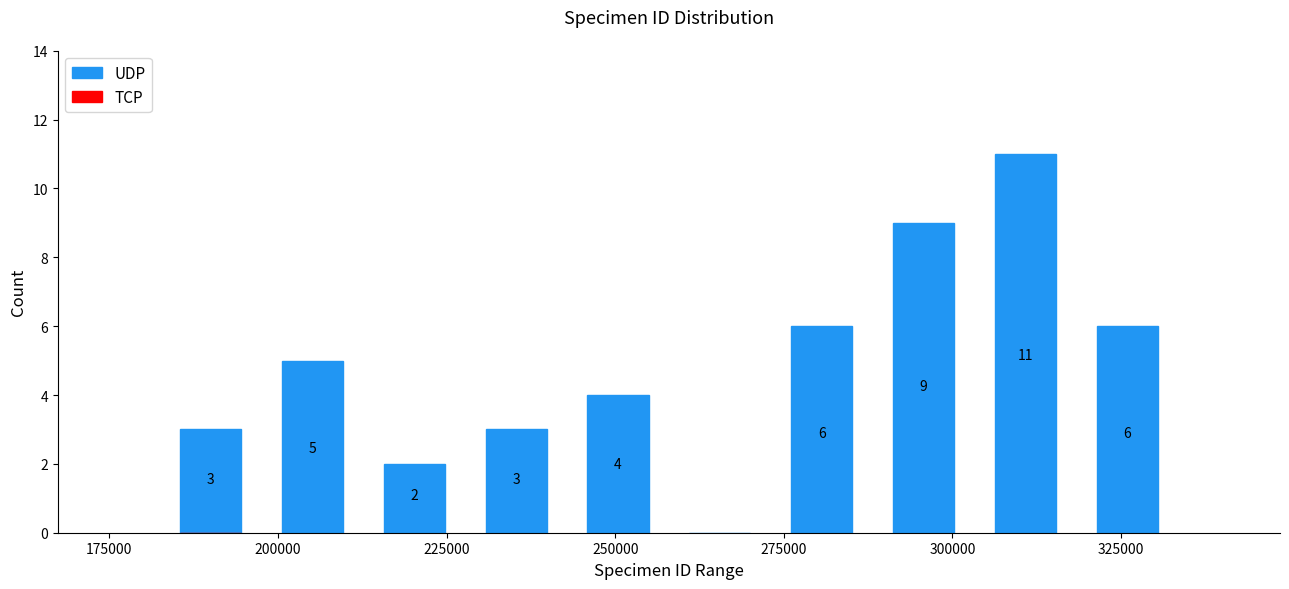

Read against the x-axis, roughly where is the centre of the tallest bar?

310000